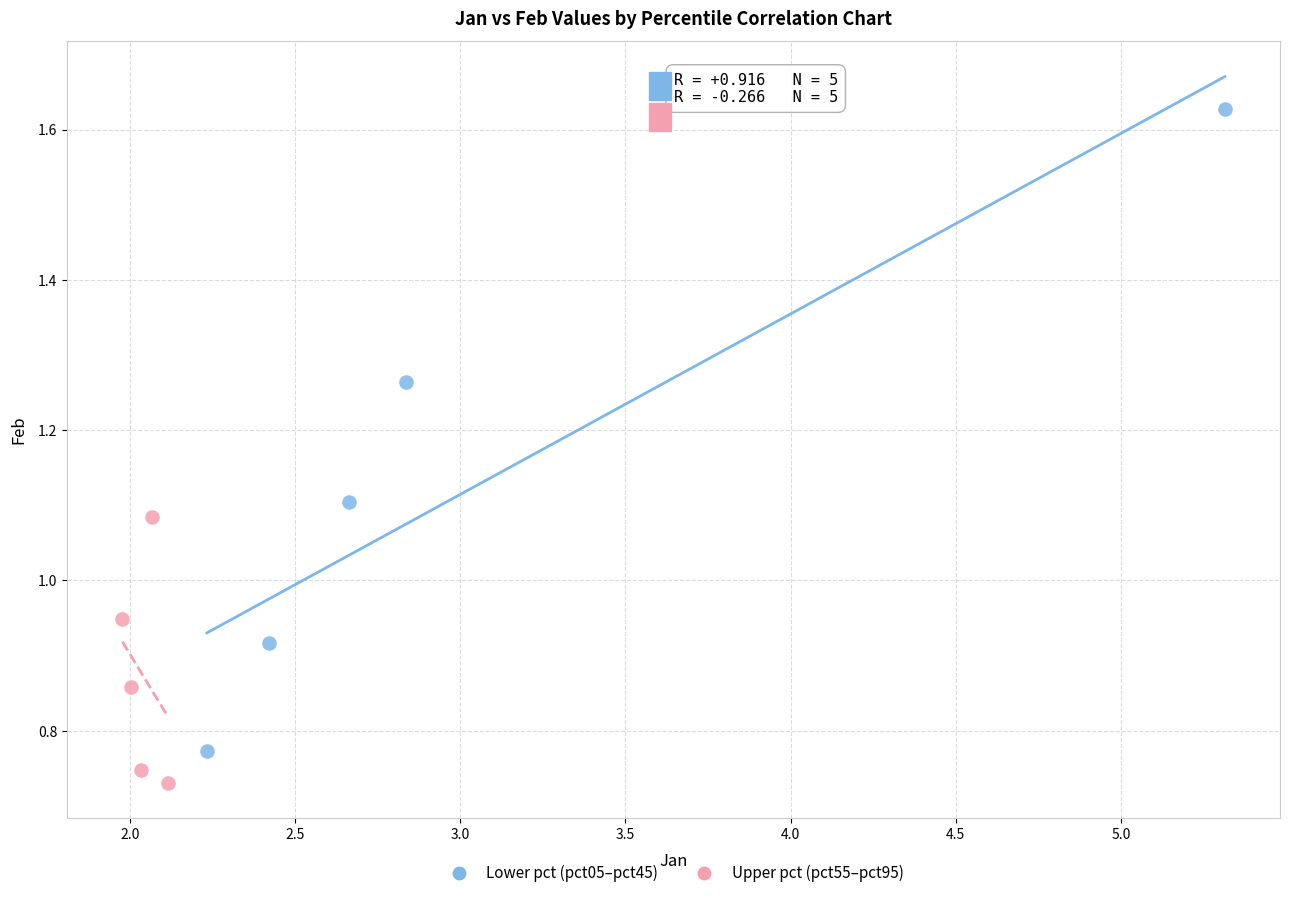

Which series has the largest Y range (max minus min)?

Lower pct (pct05–pct45)